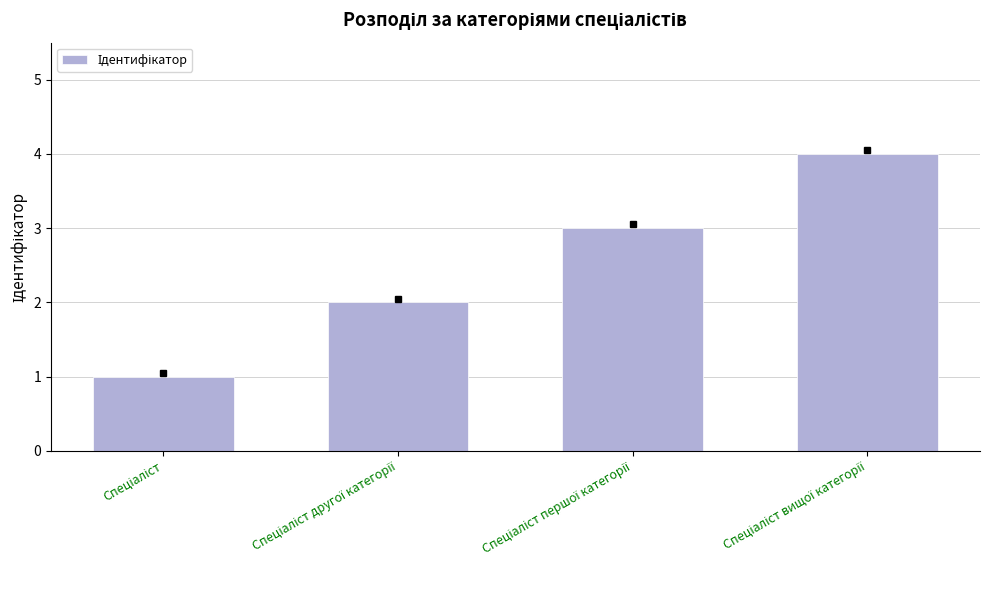

What is the difference between the maximum and minimum values?

3